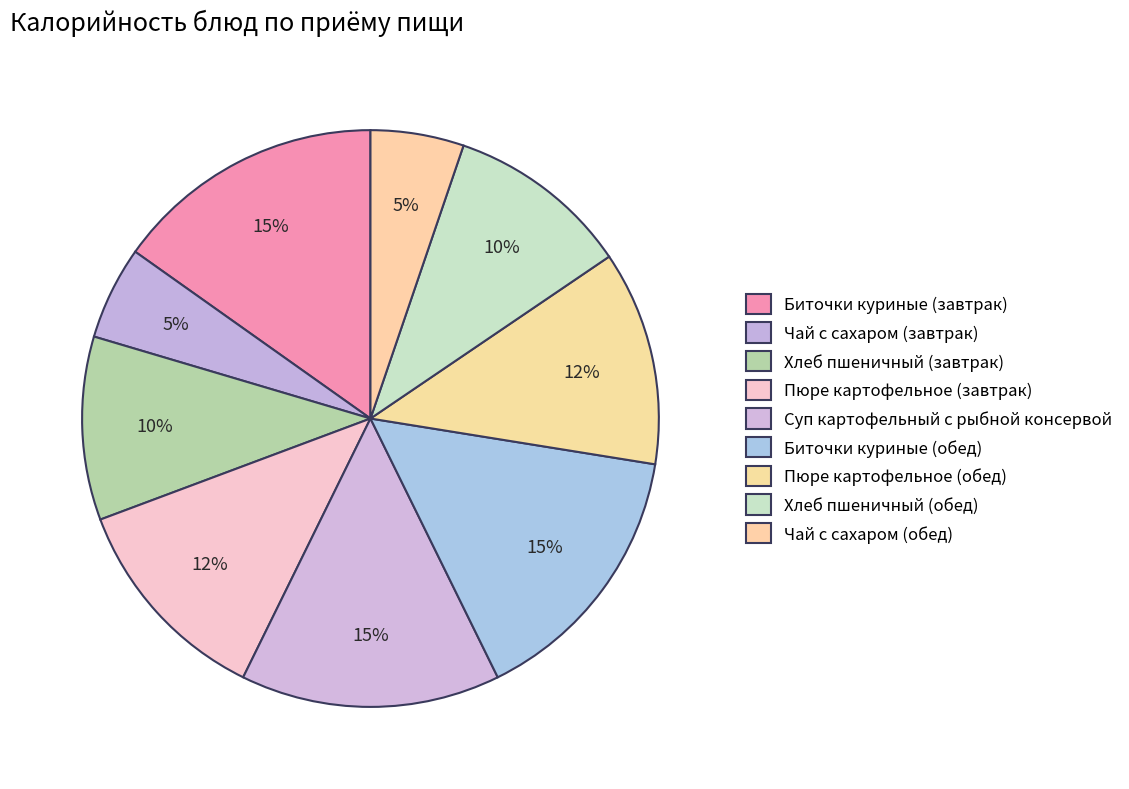

Count the number of slices in the pie.

9